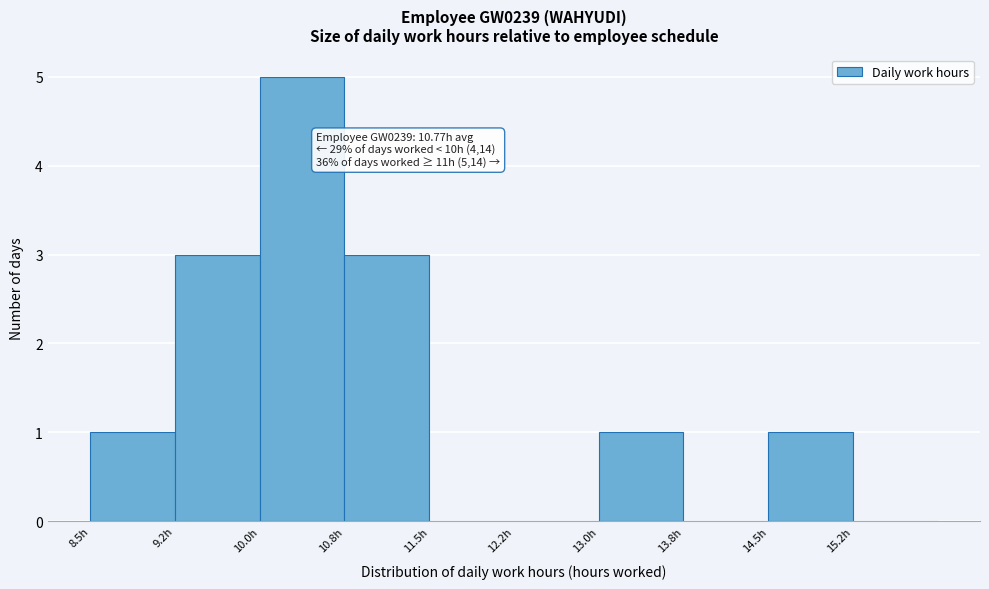

Which range on the x-axis has the tallest bar?

10.00 to 10.75